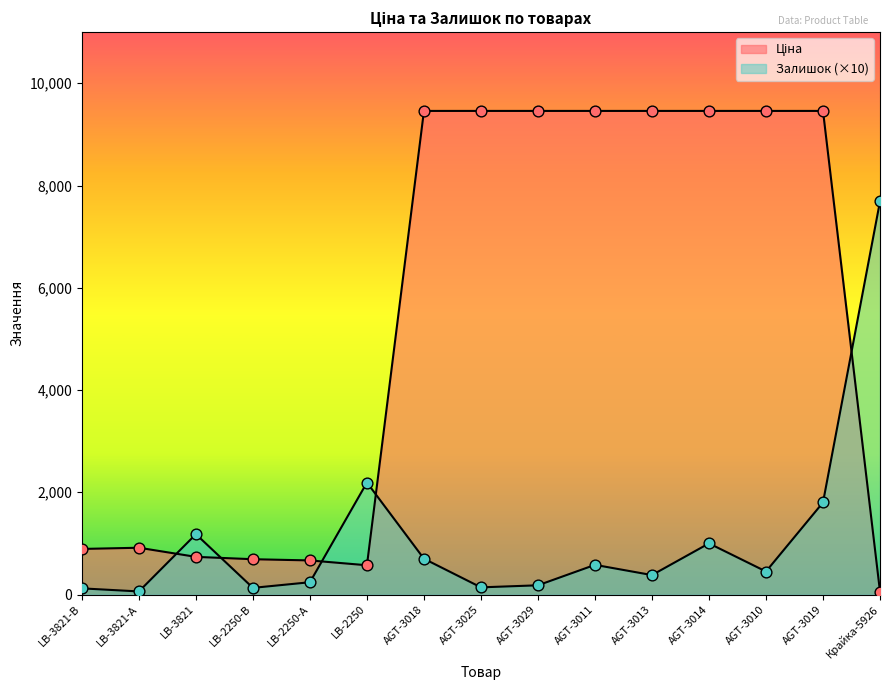

At how many categories does at least one series exceed 7309?

9